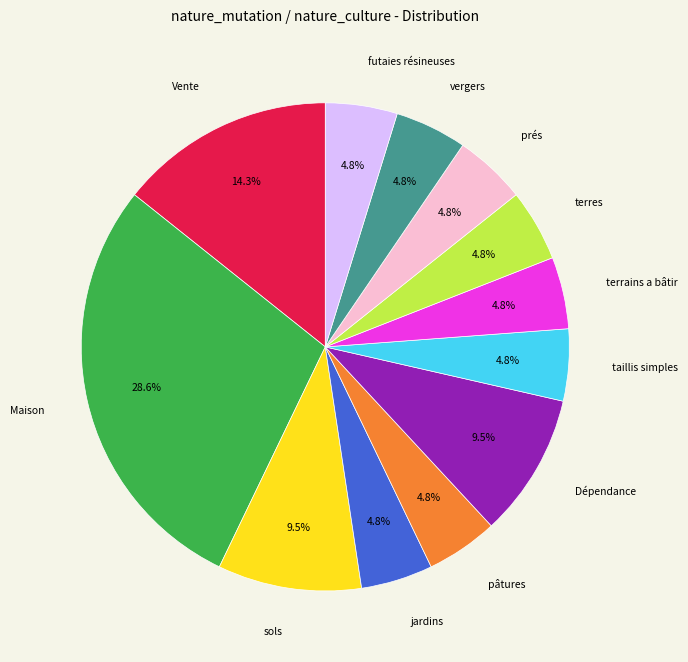

Count the number of slices in the pie.

12